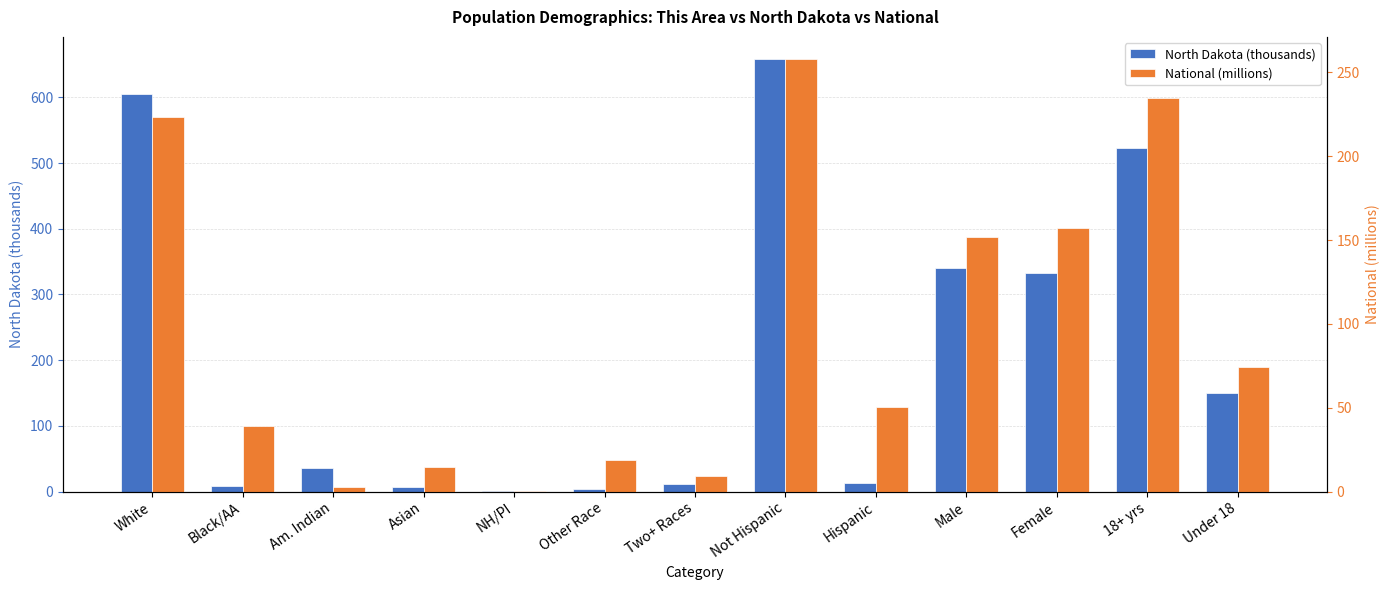

Does the chart contain any negative values?

No